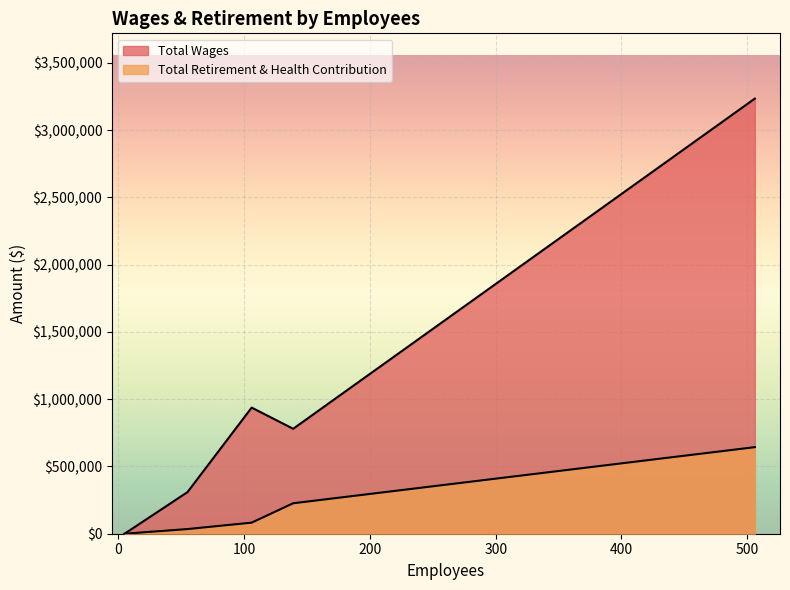

True or false: Total Retirement & Health Contribution and Total Wages intersect in this chart.

False